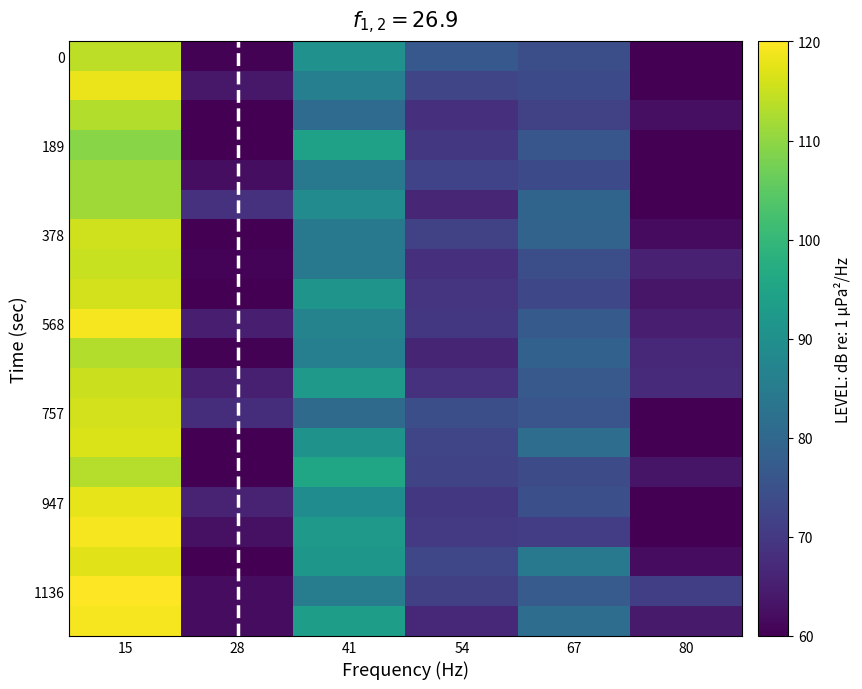

How many data points does each series have?

6